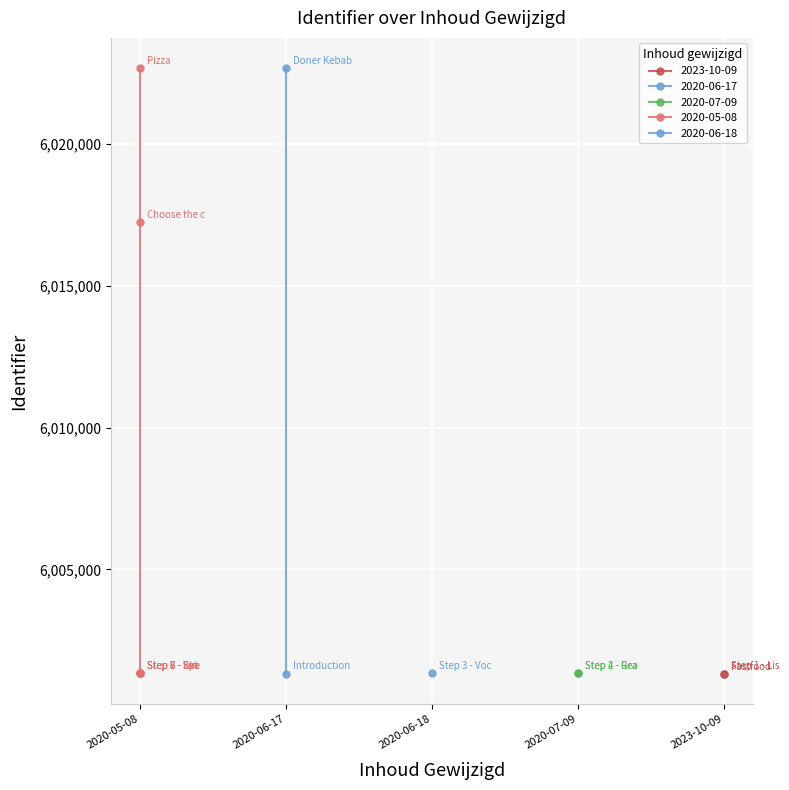

What position from the right is Step 4 - Grammar?

6